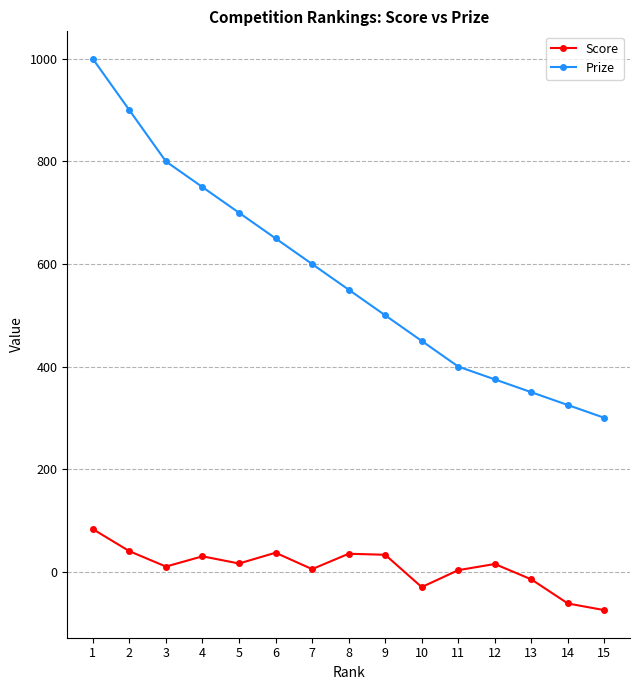

Which series has the widest spread of values?

Prize